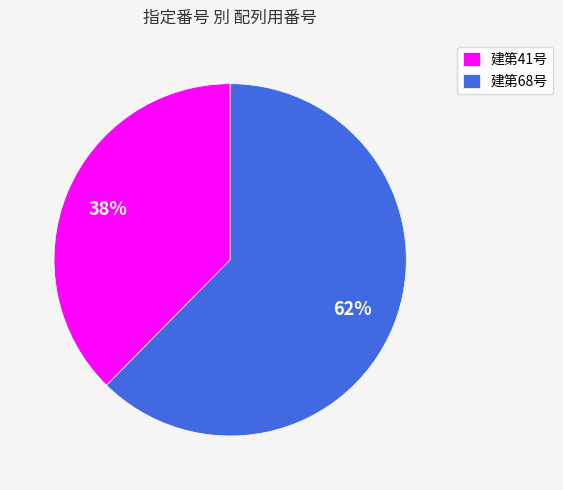

Is the sum of 建第68号 and 建第41号 greater than half?

Yes